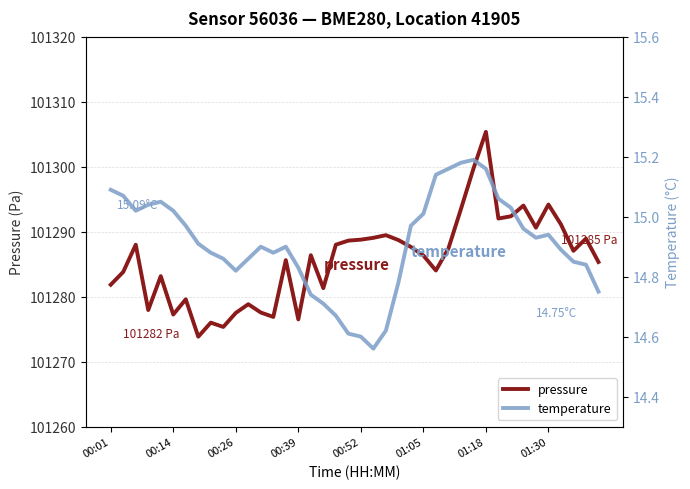

What is the lowest value of the pressure series?

101273.8